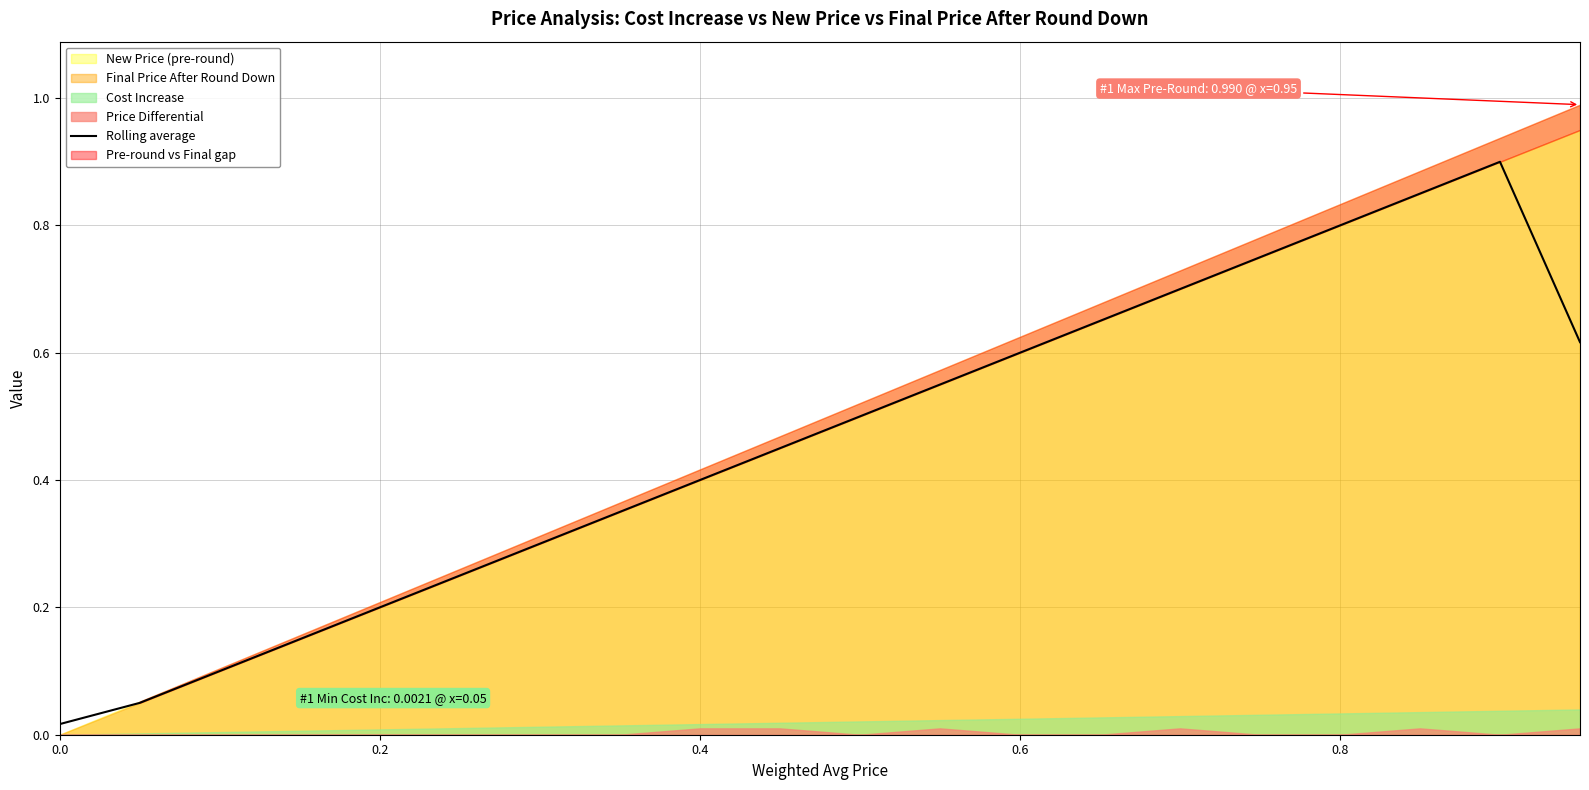

What is the change in value from 15 to 17?

+0.1